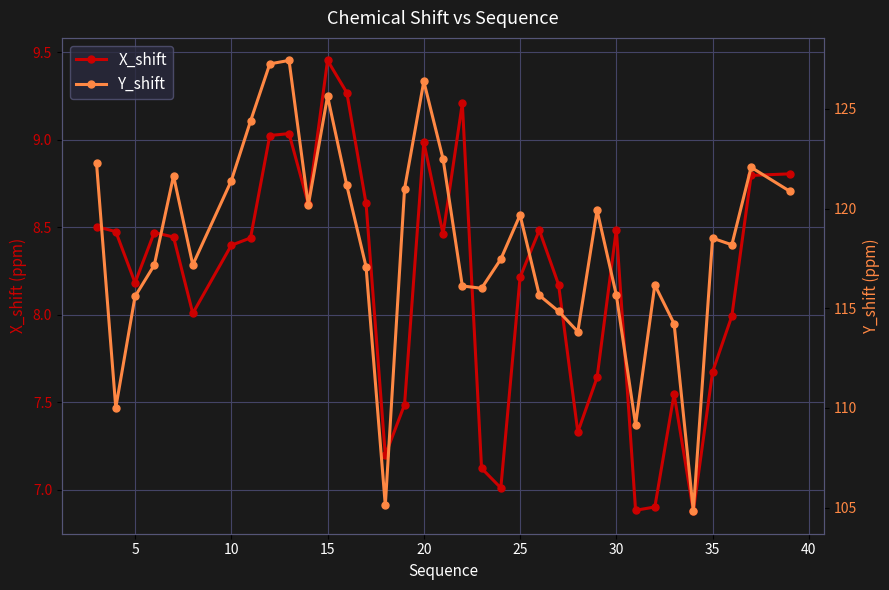

True or false: X_shift has a value of 12.3 at 10.

False